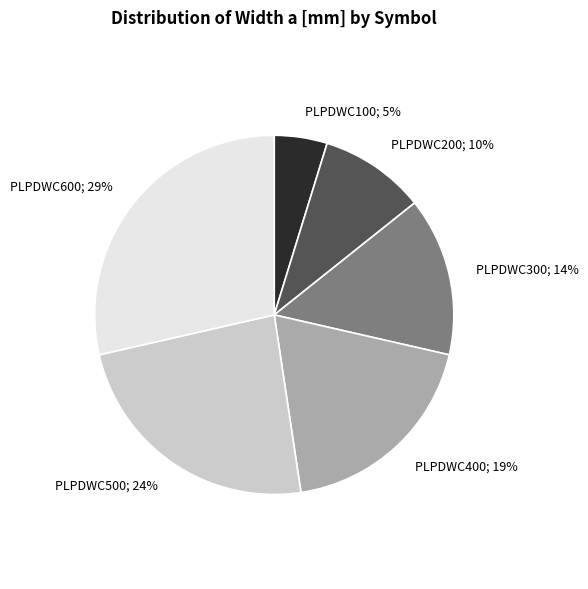

What percentage is the PLPDWC600 slice, to the nearest percent?

29%